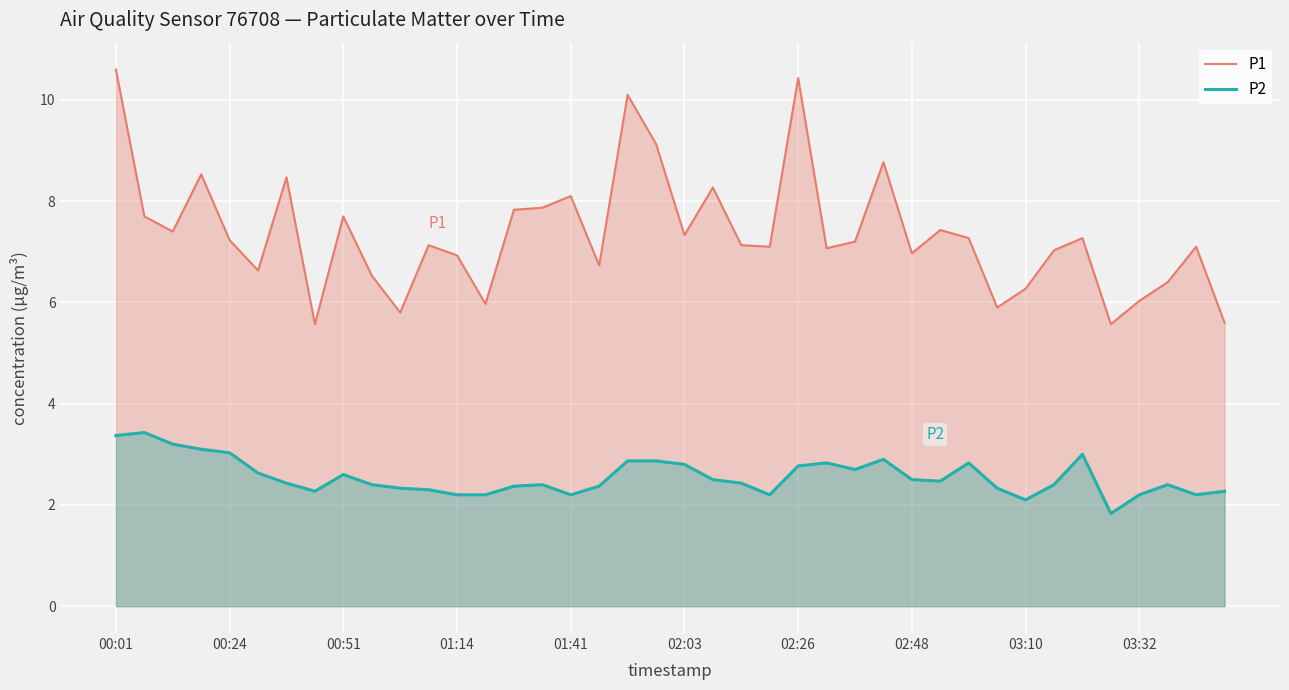

In P1, how many points are higher than both neighbors (excluding endpoints)?

12